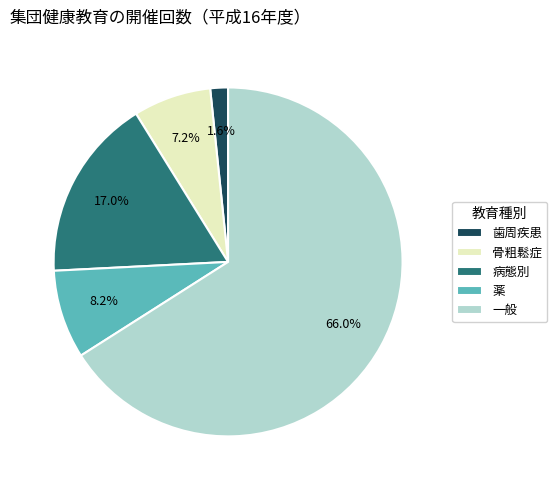

To the nearest percent, what is the combined percentage of 歯周疾患 and 病態別?

19%